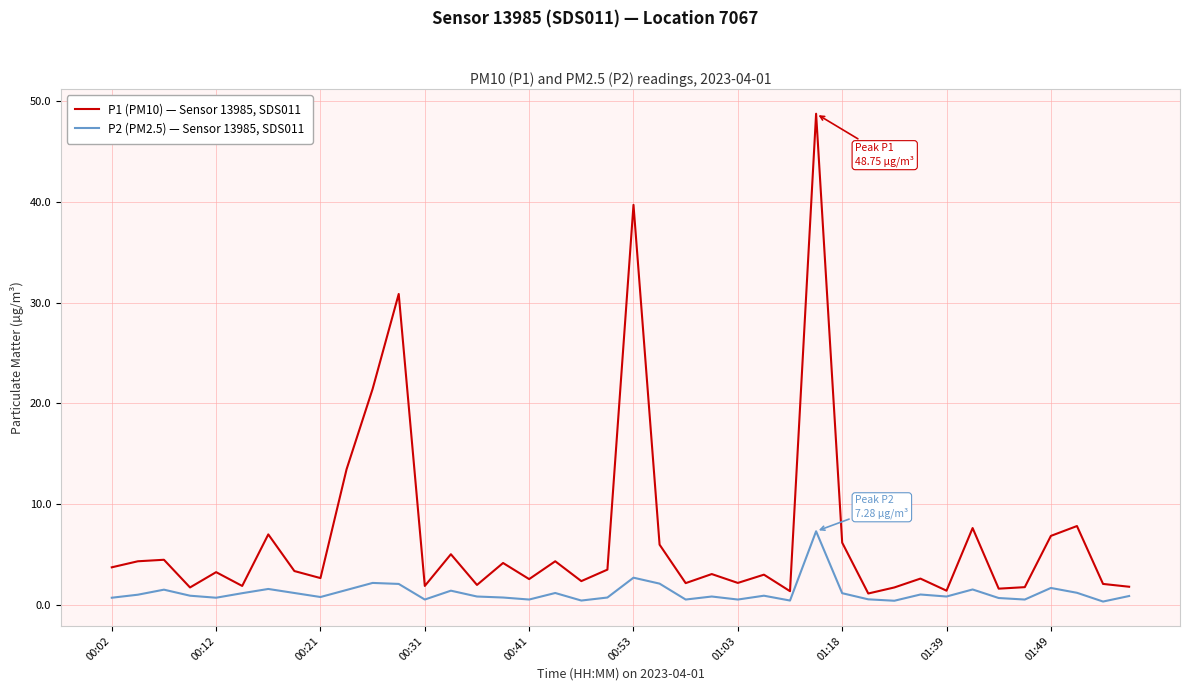

Which series has the largest range (max minus min)?

P1 (PM10) — Sensor 13985, SDS011